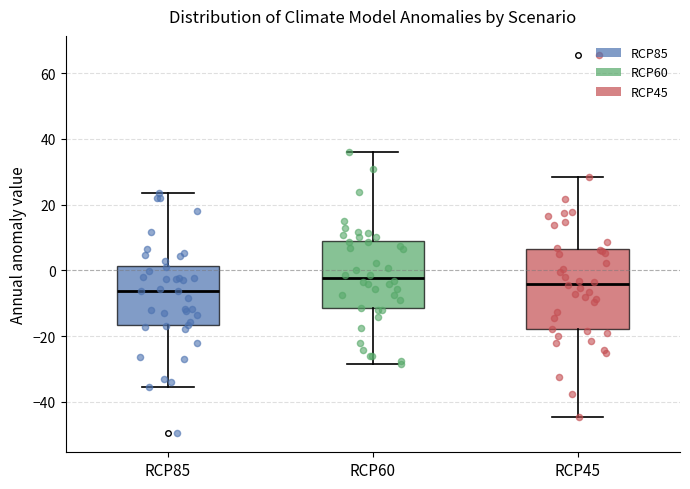

Reading left to right, transcribe this box plot: for each box, give where its median line is, the range the box spans, and where its two whiskers end, as read against the y-axis. The values are not printed on the chart, so give them approximately, as read against the axis.

RCP85: median -6, box -16 to 2, whiskers -36 to 24
RCP60: median -2, box -12 to 10, whiskers -28 to 36
RCP45: median -4, box -18 to 6, whiskers -44 to 28